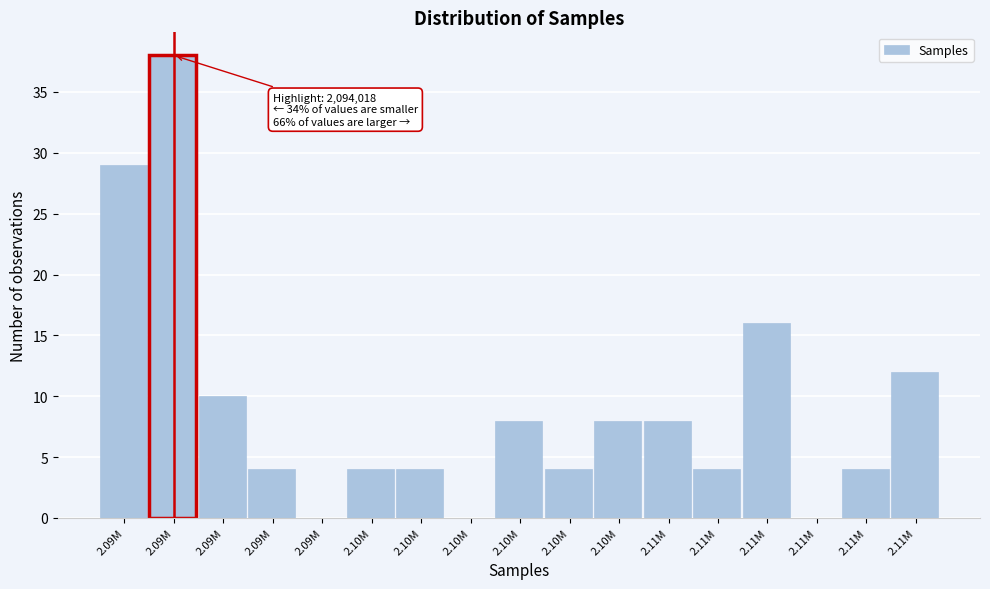

How many series are shown in this chart?

1